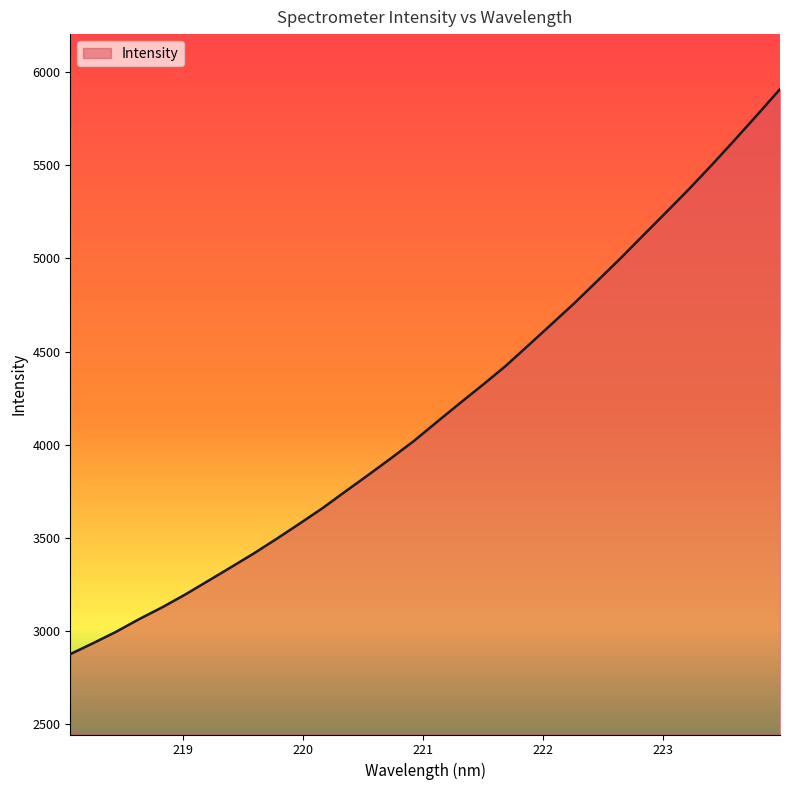

What is the difference between the maximum and minimum values?

3032.6